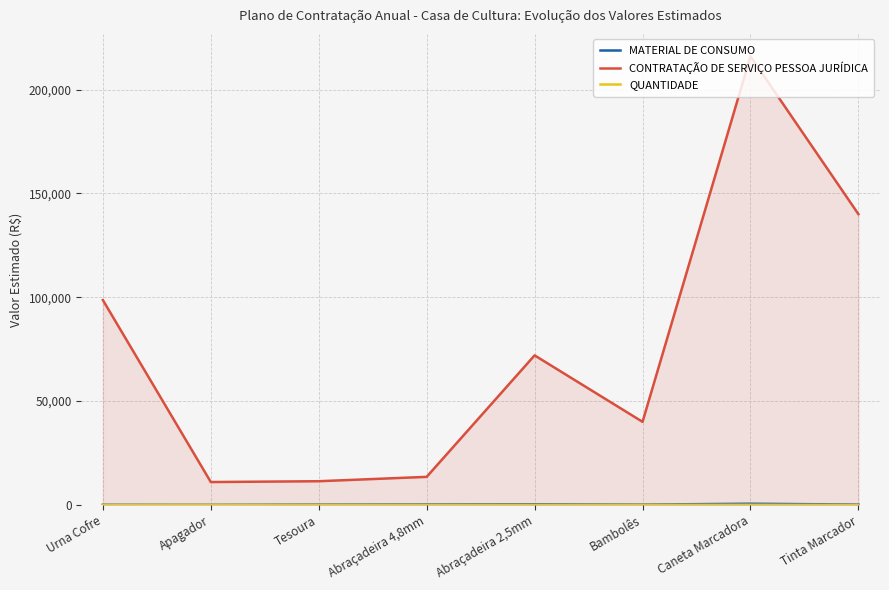

Where does the CONTRATAÇÃO DE SERVIÇO PESSOA JURÍDICA series first go above 72000?

Urna Cofre